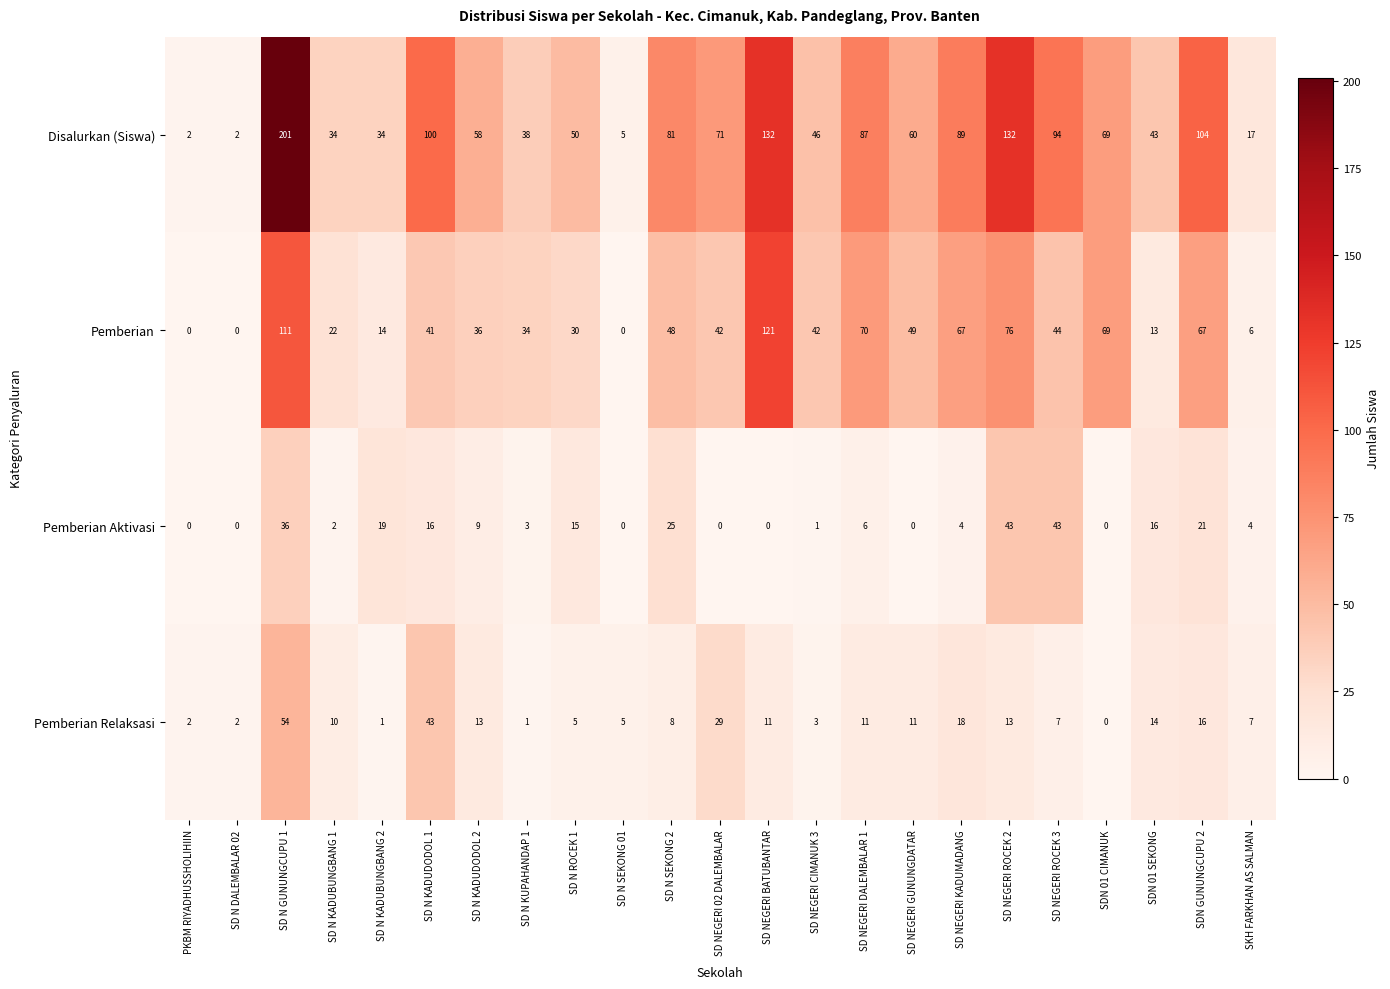

How many distinct data groups are displayed?

4